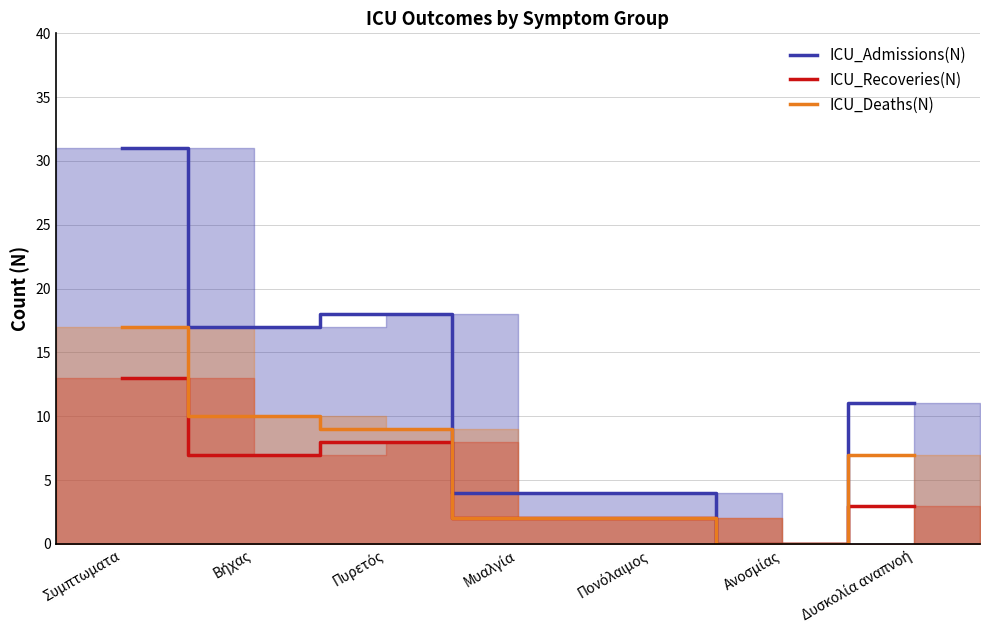

Count the number of categories in the chart.

7